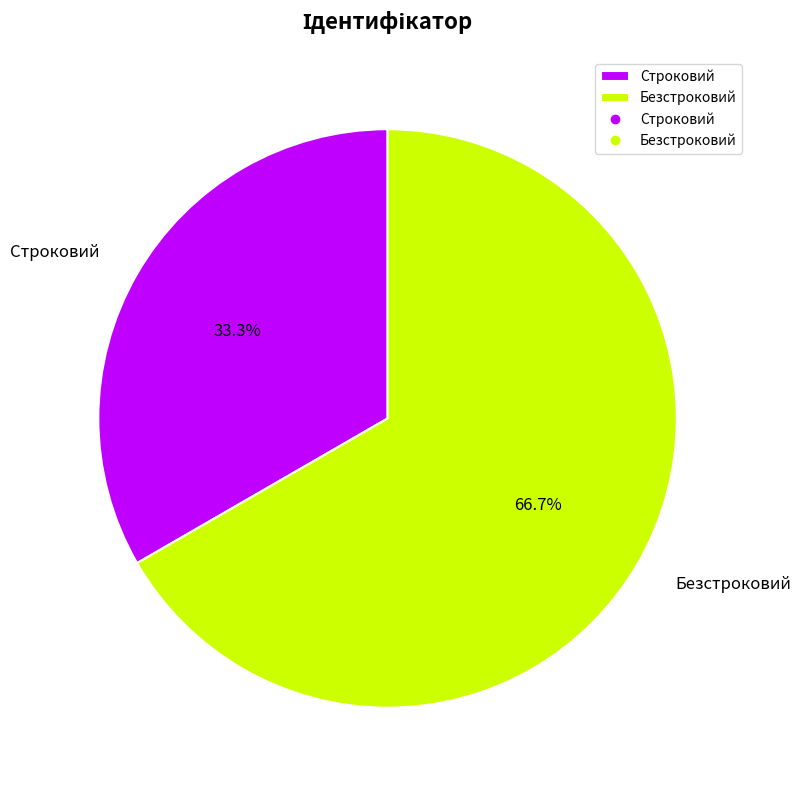

How many slices are in this pie chart?

2